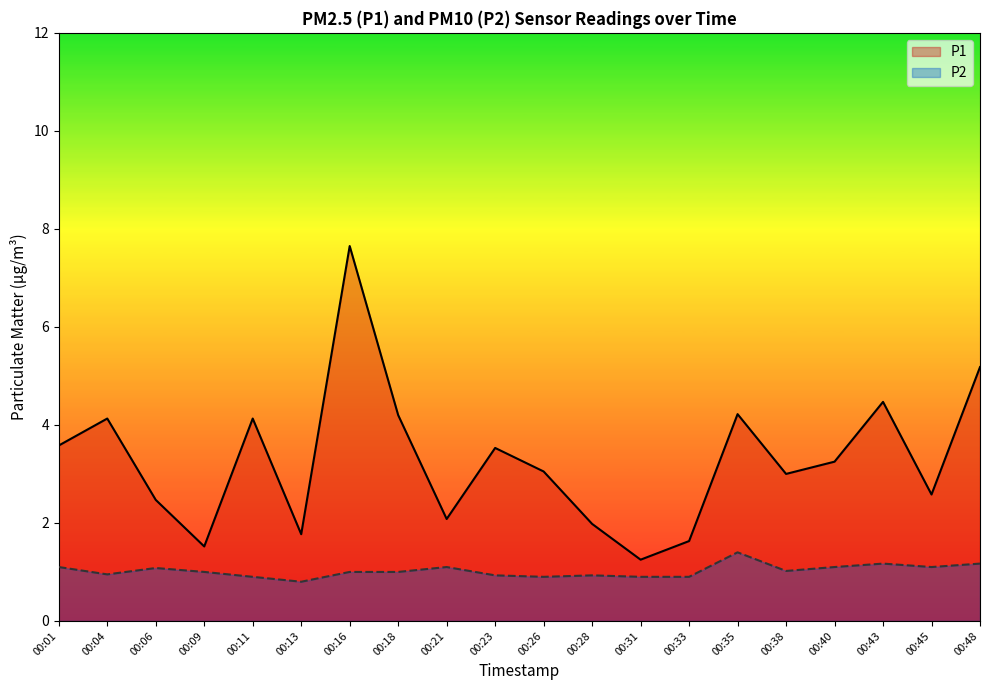

What is the value of the P2 point at the 18th from the left?

1.2